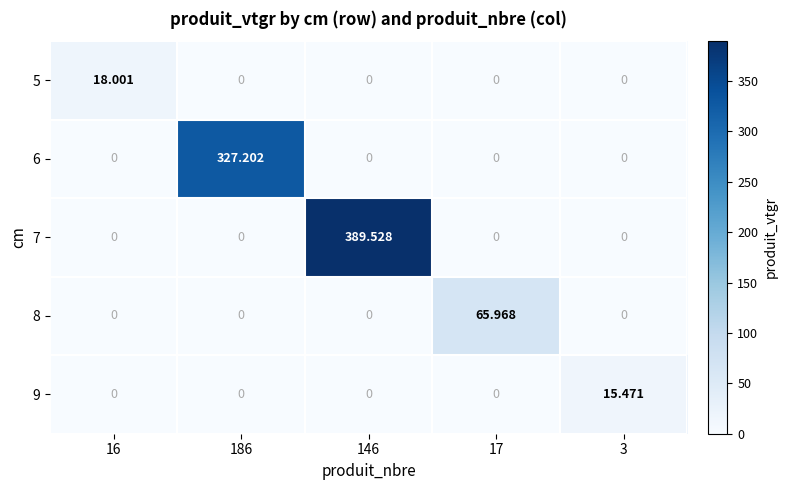

What is the difference between the highest and lowest values at 146?

389.5